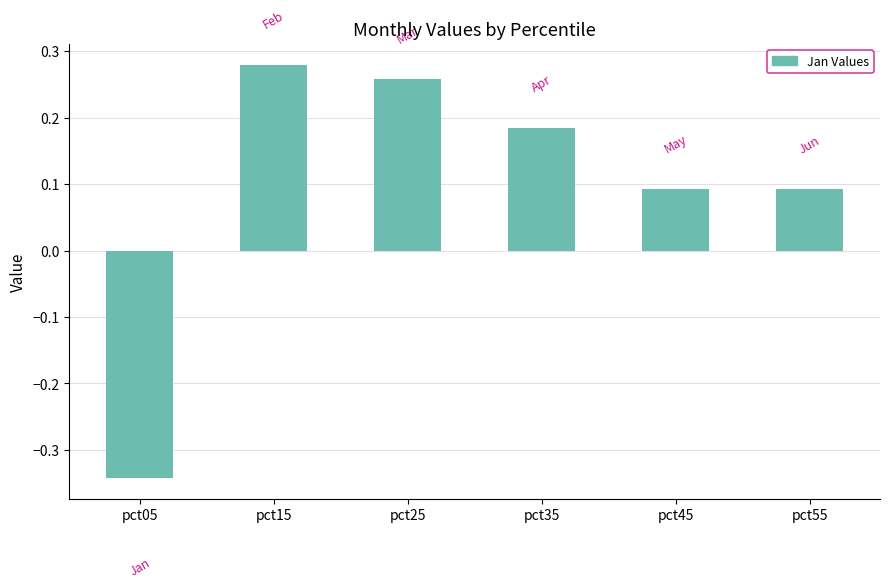

Is it true that the value at pct15 is 0.1?

False